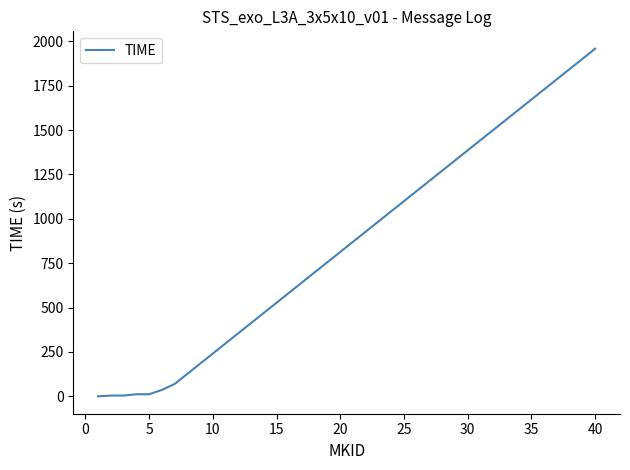

What is the maximum value shown in the chart?

1958.5